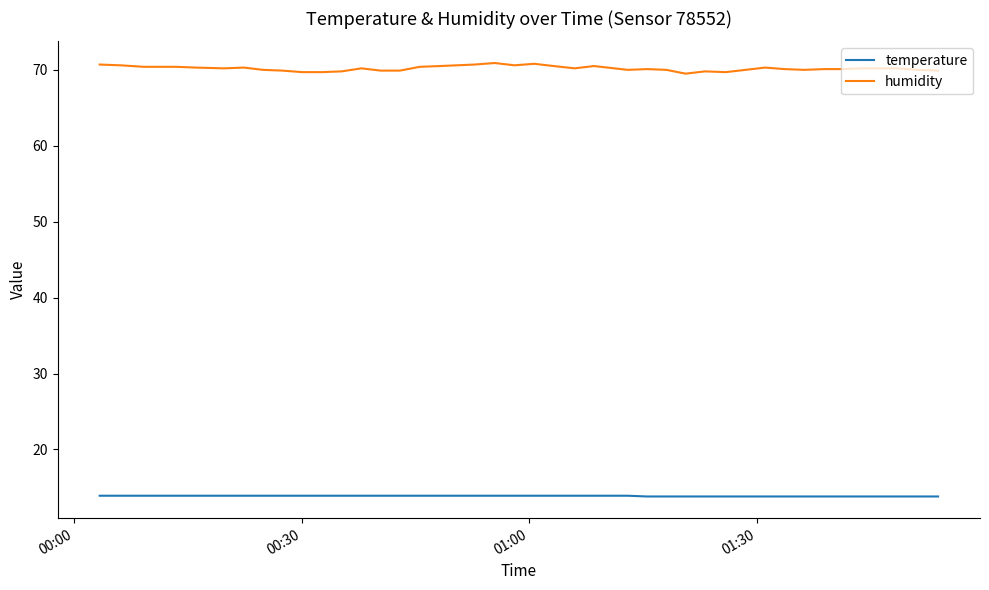

True or false: humidity and temperature intersect in this chart.

False